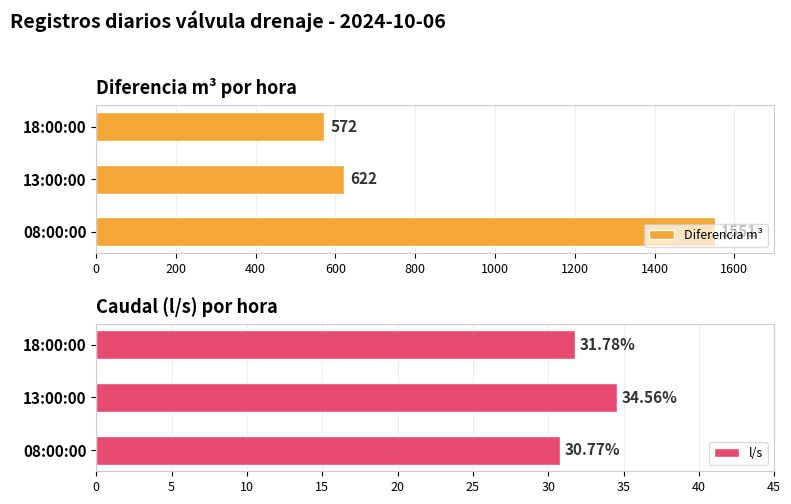

Rank the series by their average value, from lowest to highest.

l/s, Diferencia m³